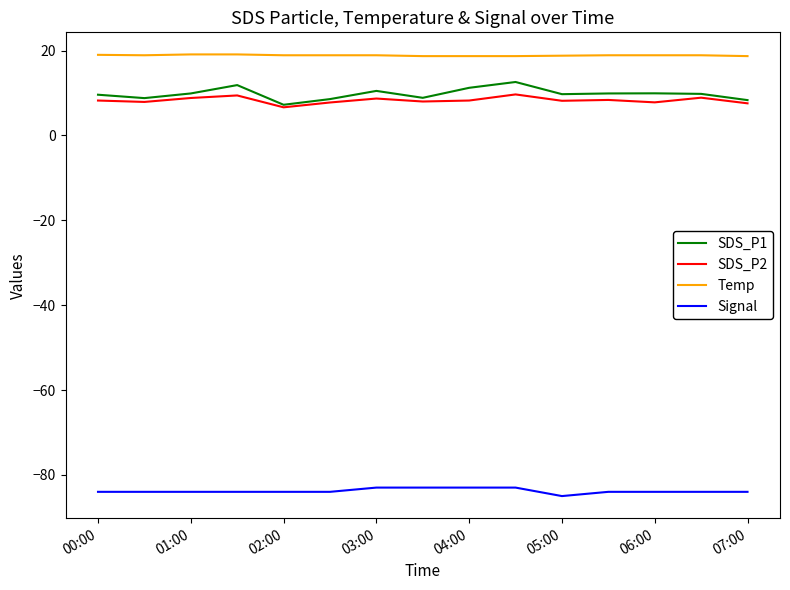

True or false: Temp and SDS_P2 intersect in this chart.

False